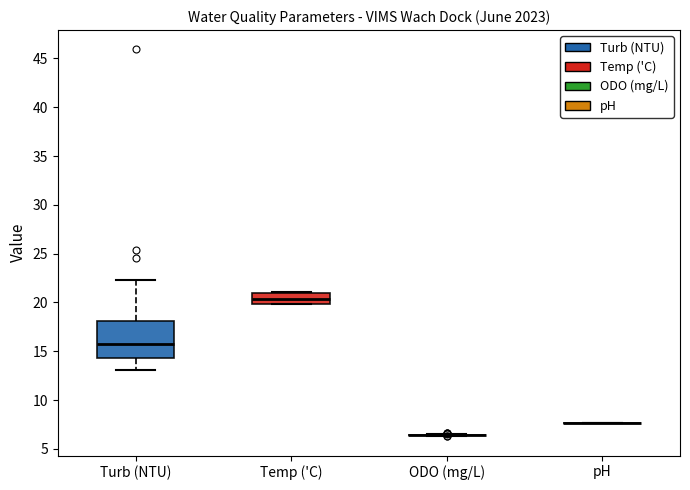

Comparing the boxes themselves (not the whiskers), which one is the tallest?

Turb (NTU)